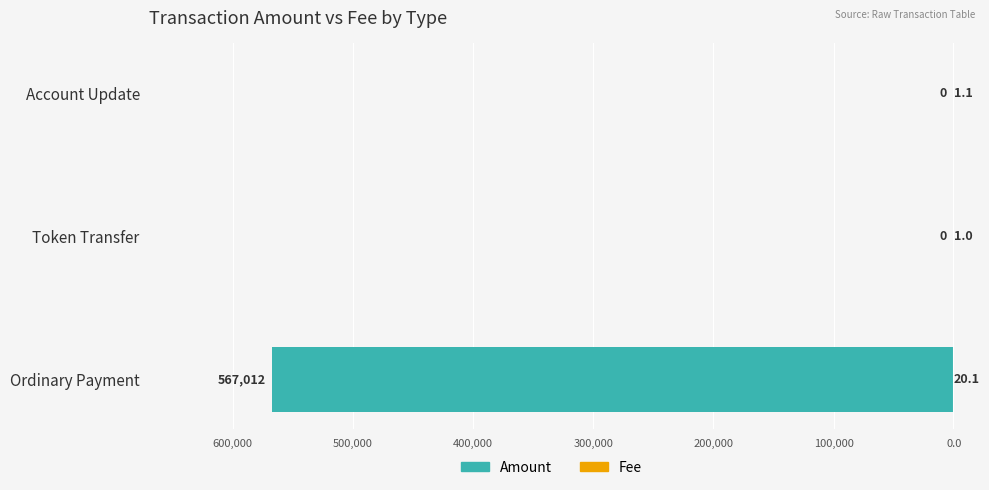

Reading left to right, list all the values displayed in this chart.

Amount: -567012.0	0.0	0.0
Fee: 20.1	1.0	1.1